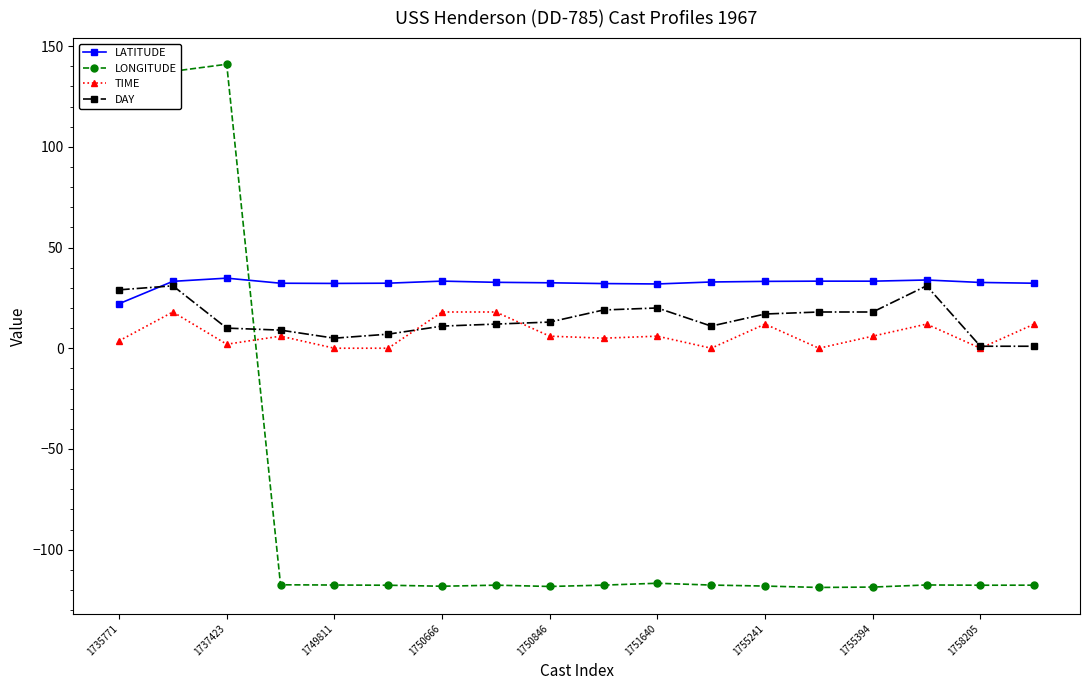

True or false: LONGITUDE has more than 0 points higher than both neighbors.

True